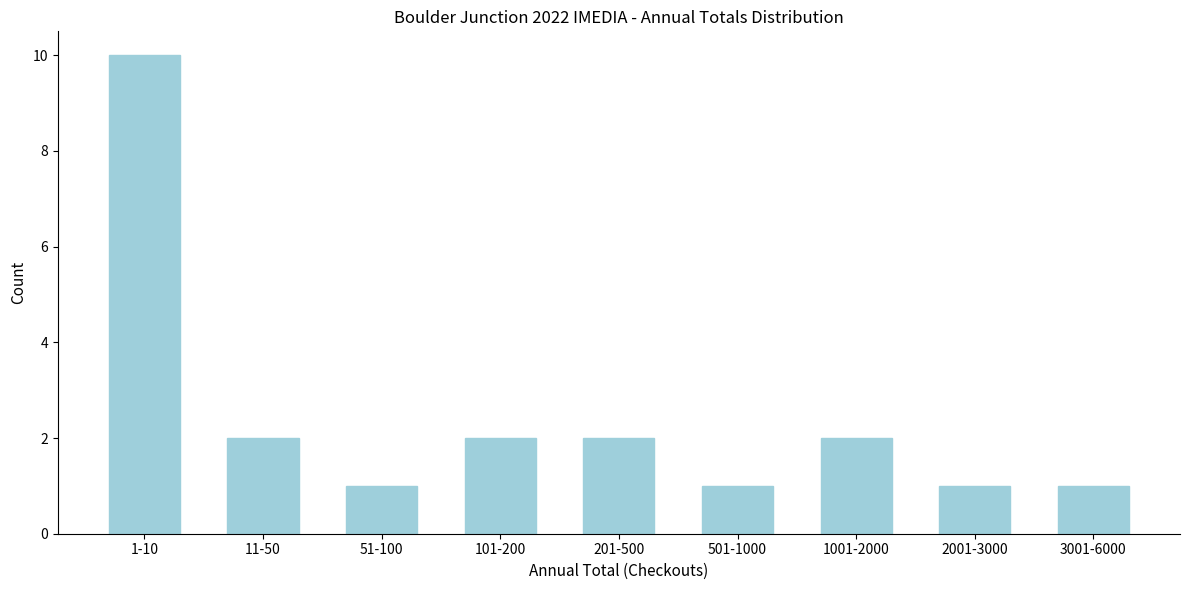

Reading left to right, extract all data points from this chart.

1-10=10	11-50=2	51-100=1	101-200=2	201-500=2	501-1000=1	1001-2000=2	2001-3000=1	3001-6000=1